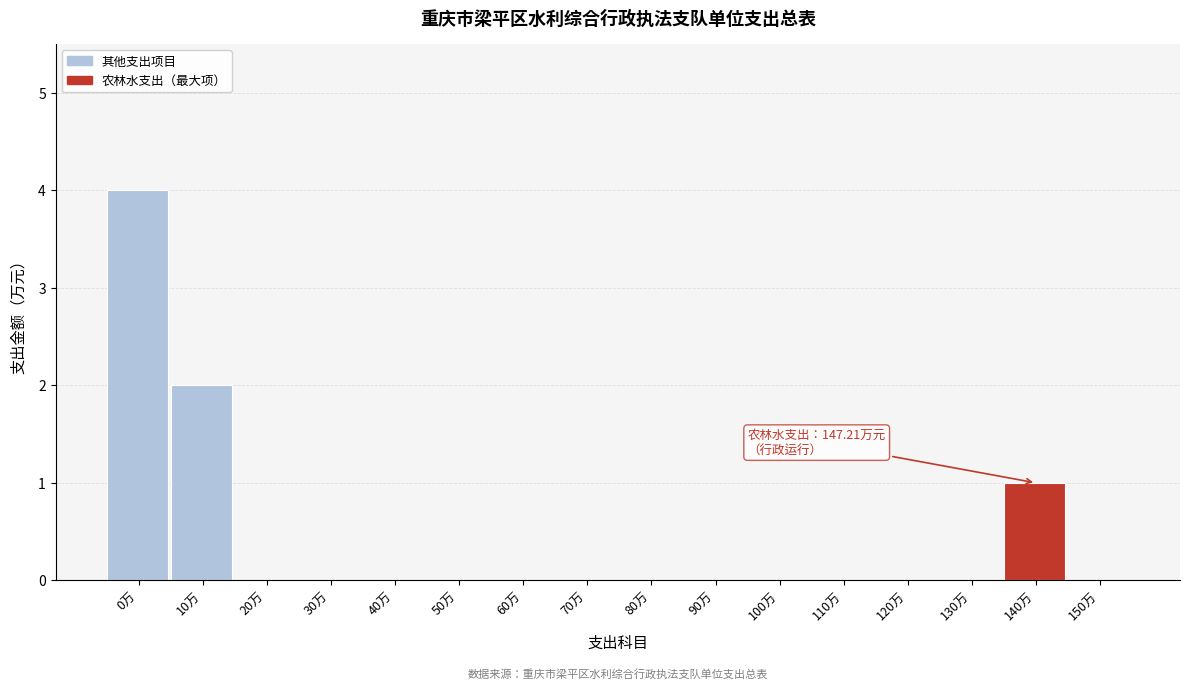

Reading right to left, what are all the values shown in this chart?

150万=0	140万=1	130万=0	120万=0	110万=0	100万=0	90万=0	80万=0	70万=0	60万=0	50万=0	40万=0	30万=0	20万=0	10万=2	0万=4